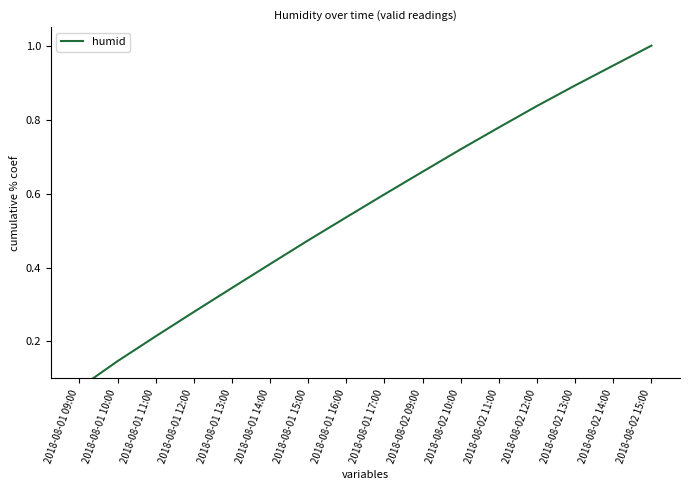

Reading left to right, transcribe all the data shown in this chart.

0.1	0.1	0.2	0.3	0.3	0.4	0.5	0.5	0.6	0.7	0.7	0.8	0.8	0.9	0.9	1.0